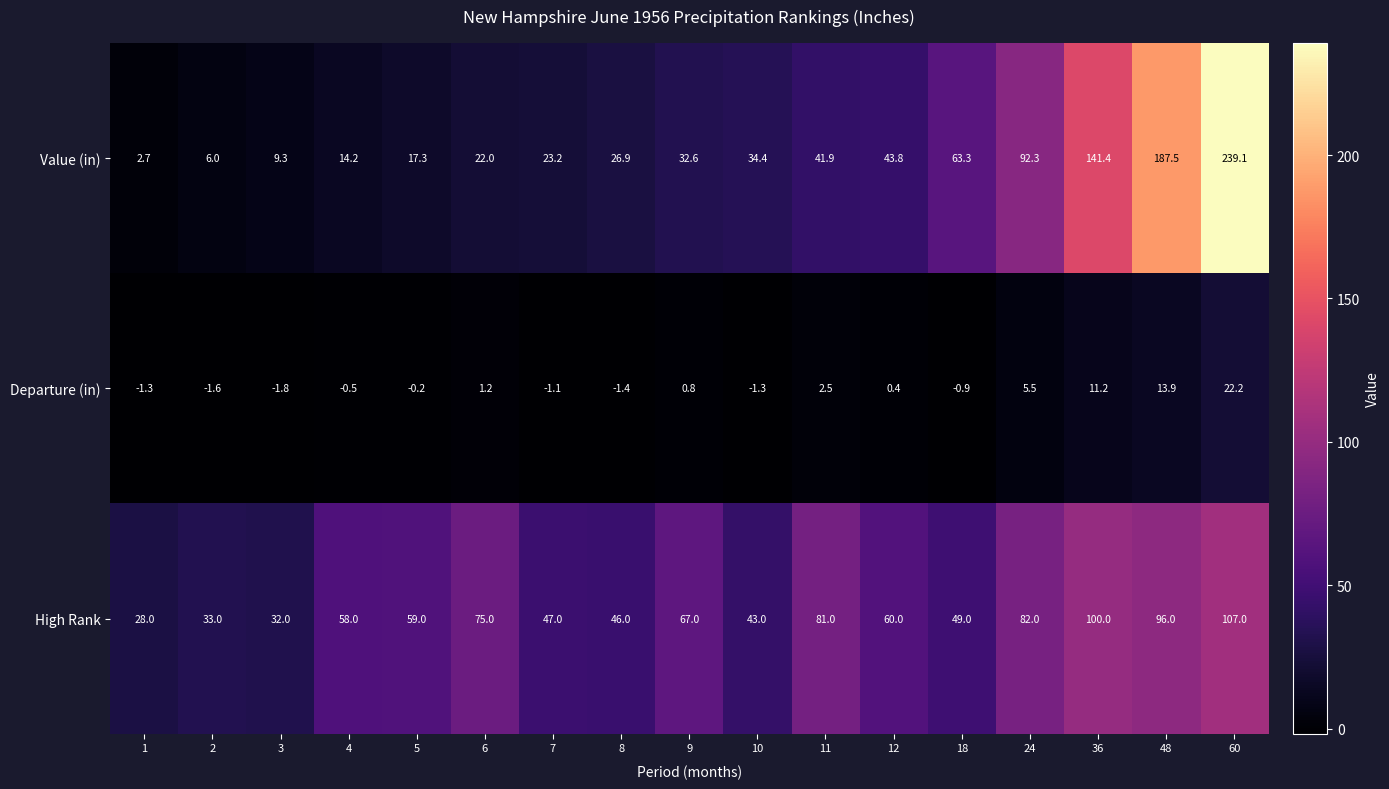

At which category is the sum across all series the highest?

60